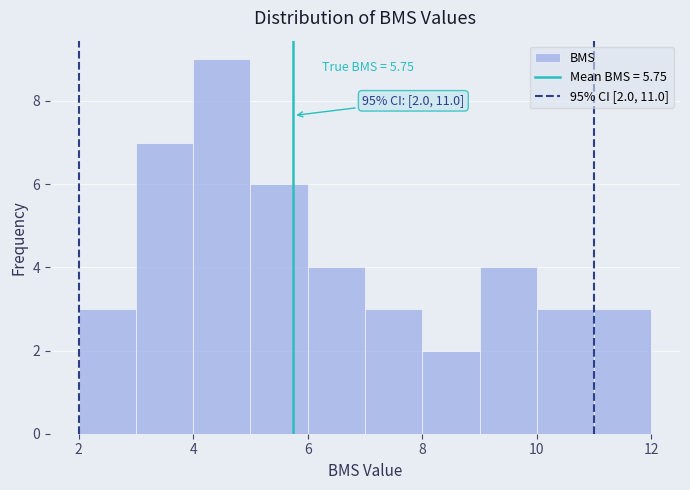

Over which range of the x-axis is the bar tallest?

4 to 5